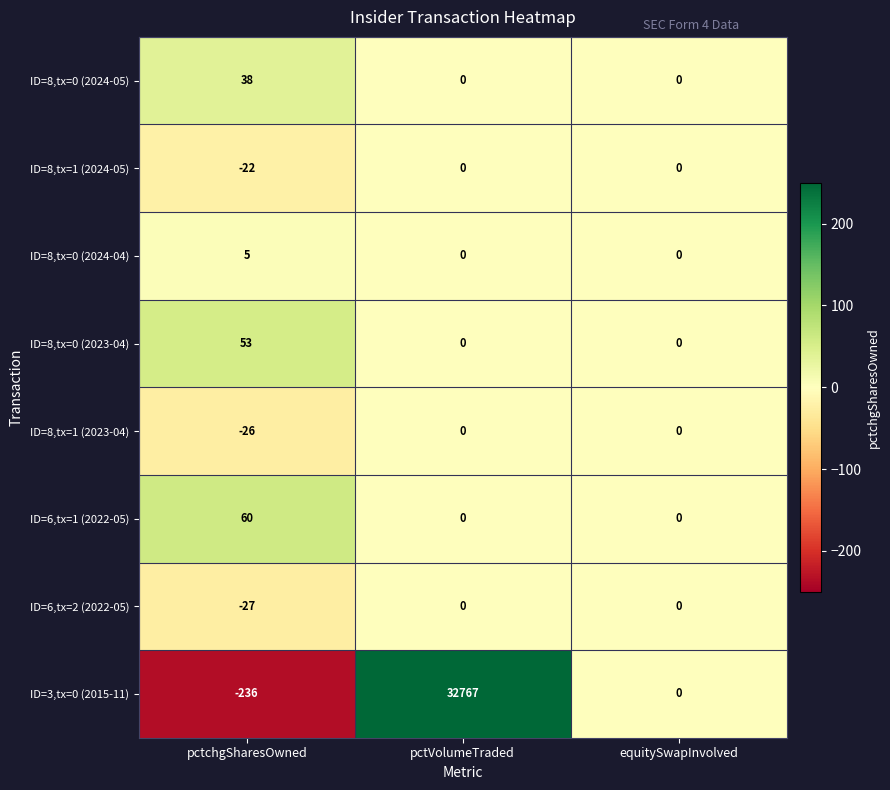

Which series has the widest spread of values?

ID=3,tx=0 (2015-11)